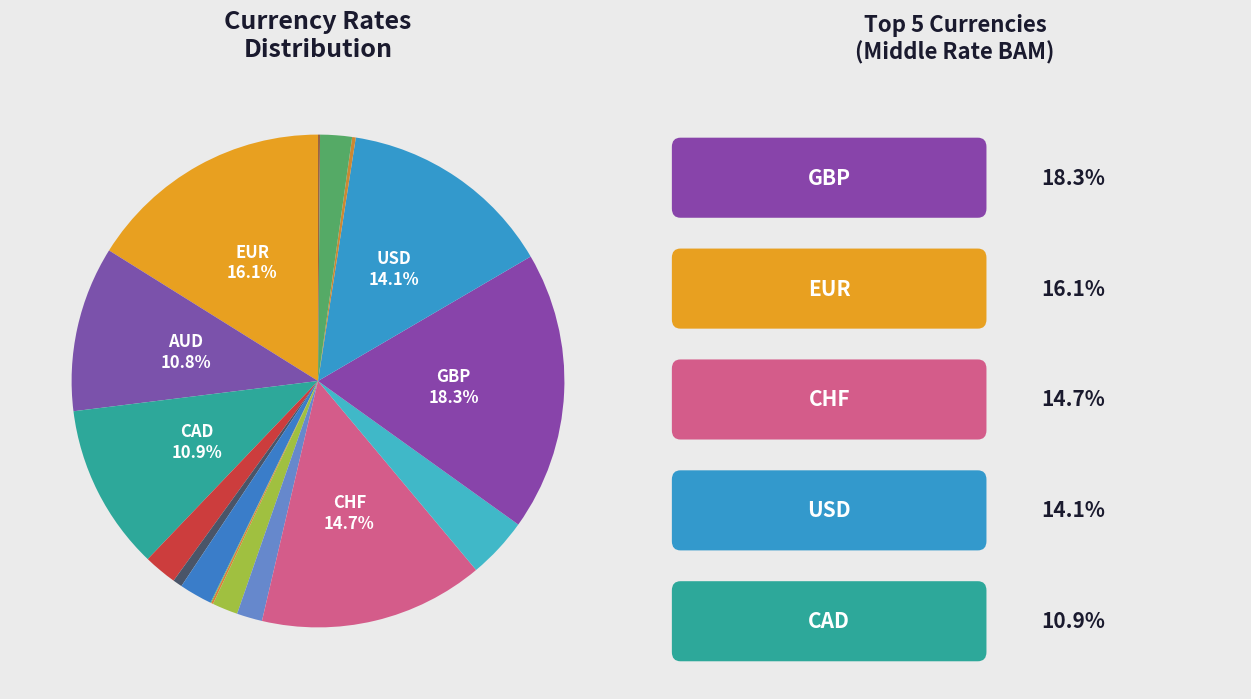

Count the number of slices in the pie.

17